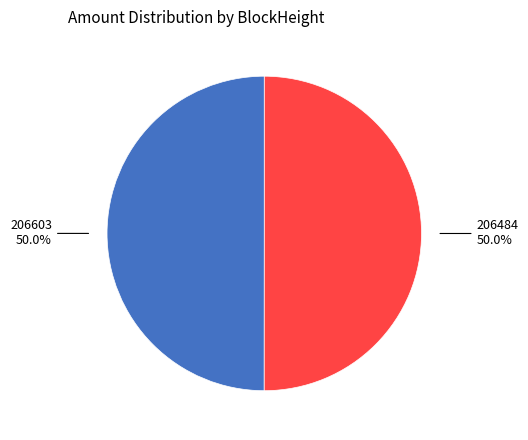

What is the ratio of the value at 206484 to the value at 206603?

1.0